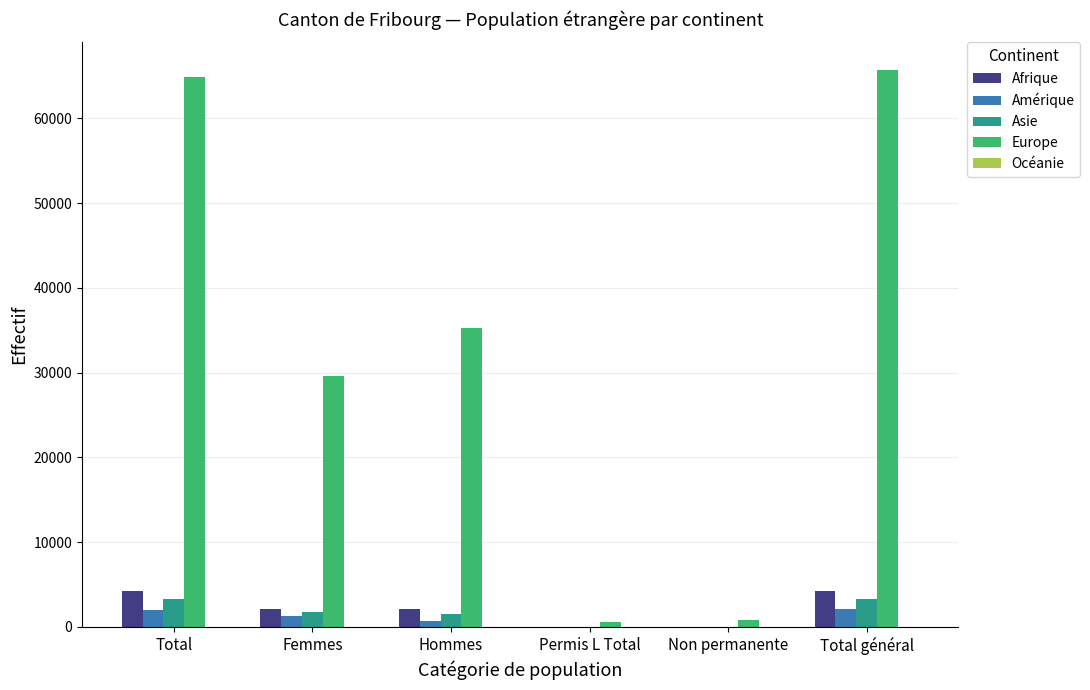

What is the sum of all Europe values?

196851